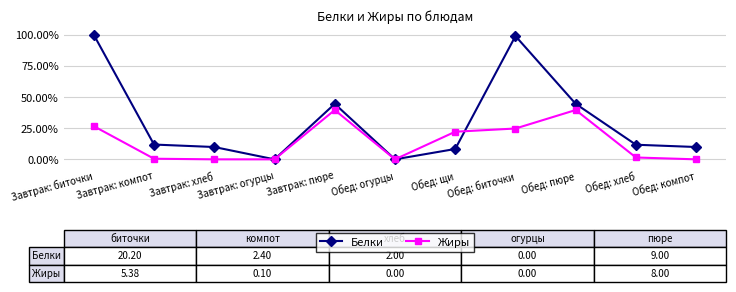

True or false: Жиры has a value of 0.2 at Завтрак: огурцы.

False